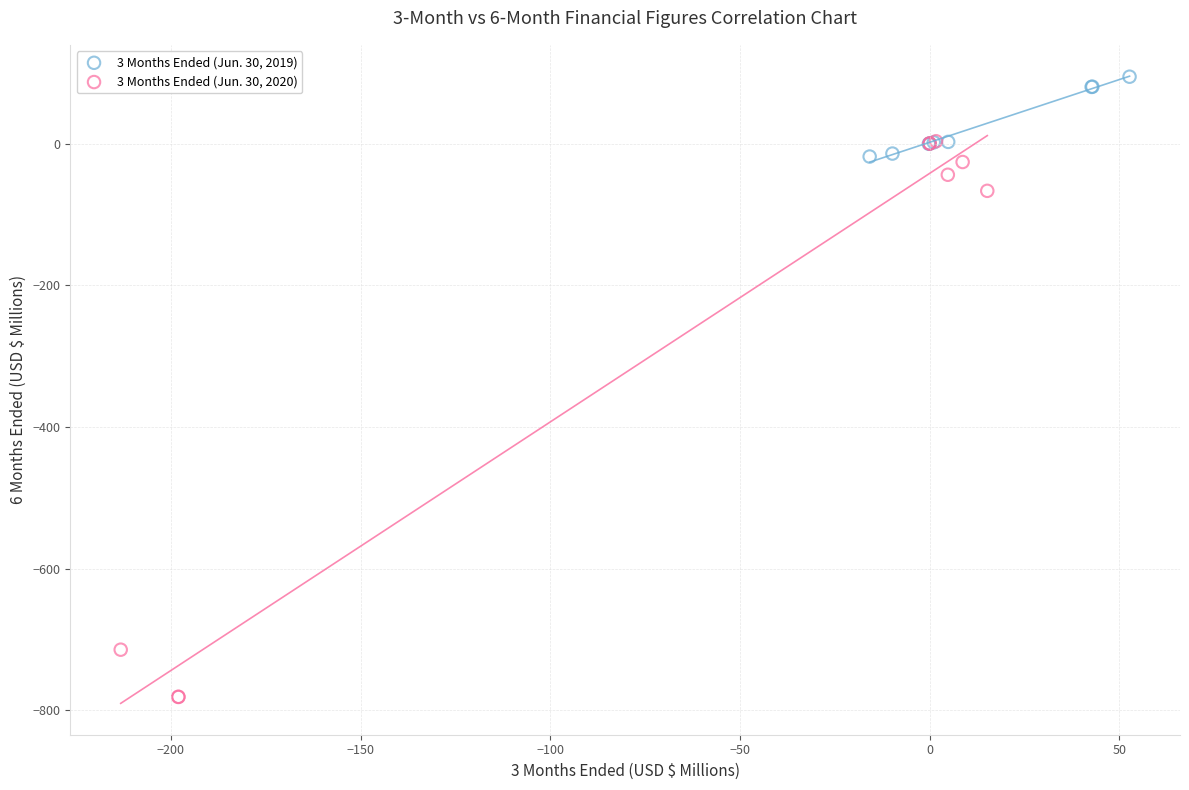

Which series contains the highest Y value?

3 Months Ended (Jun. 30, 2019)